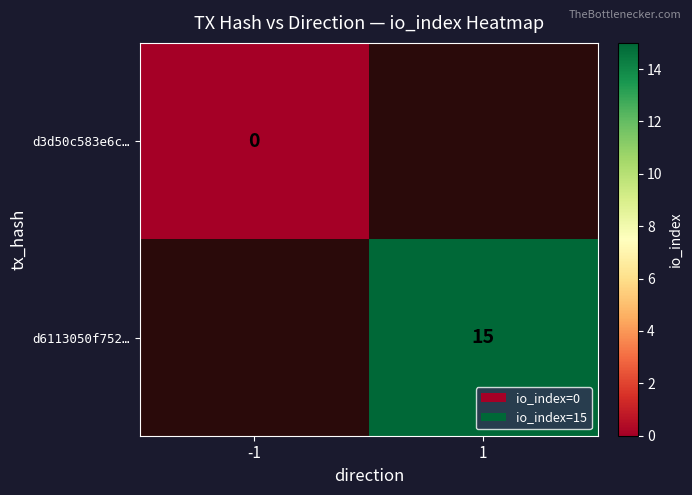

True or false: d6113050f752… has a value of 15 at 1.

True